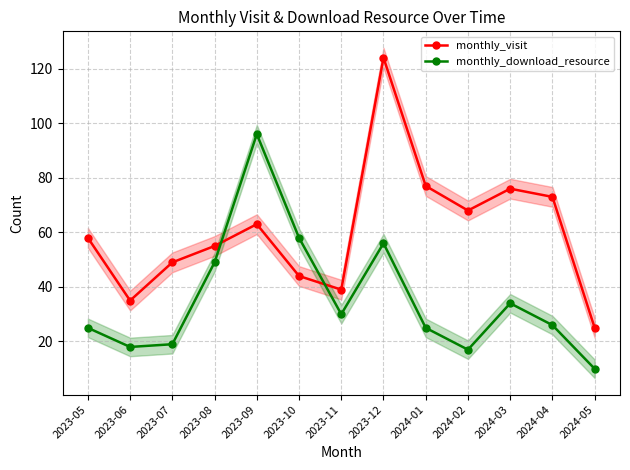

What is the sum of the monthly_download_resource values at 2024-02 and 2023-05?

42